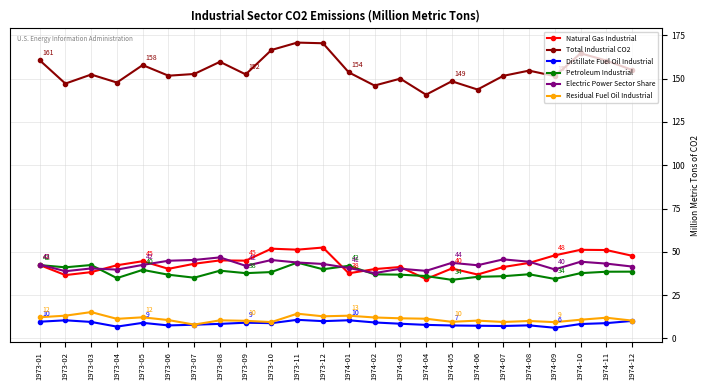

What is the spread (max minus min) of values at 1974-02?

136.9